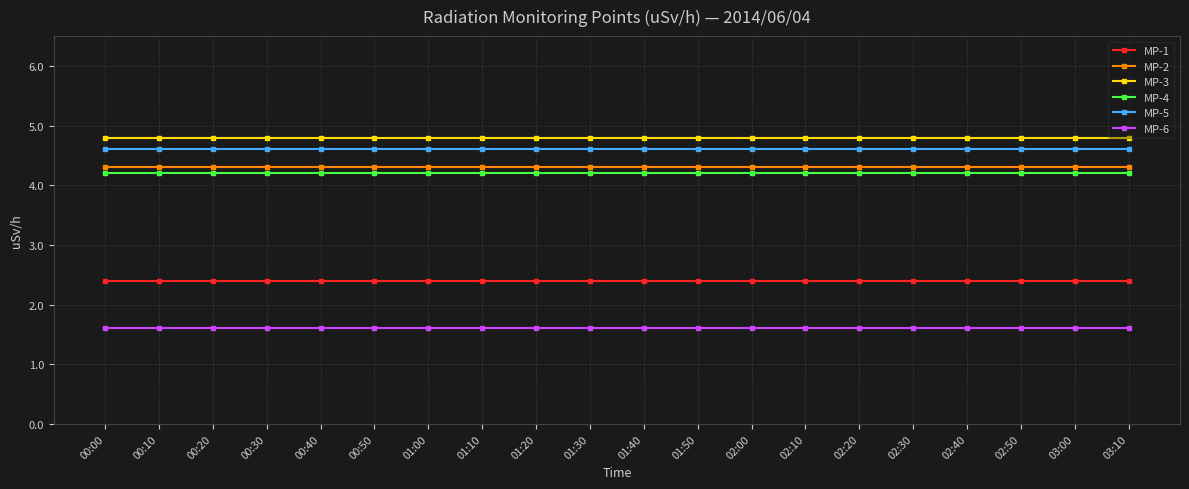

Reading left to right, what are all the values shown in this chart?

MP-1: 00:00=2.4	00:10=2.4	00:20=2.4	00:30=2.4	00:40=2.4	00:50=2.4	01:00=2.4	01:10=2.4	01:20=2.4	01:30=2.4	01:40=2.4	01:50=2.4	02:00=2.4	02:10=2.4	02:20=2.4	02:30=2.4	02:40=2.4	02:50=2.4	03:00=2.4	03:10=2.4
MP-2: 00:00=4.3	00:10=4.3	00:20=4.3	00:30=4.3	00:40=4.3	00:50=4.3	01:00=4.3	01:10=4.3	01:20=4.3	01:30=4.3	01:40=4.3	01:50=4.3	02:00=4.3	02:10=4.3	02:20=4.3	02:30=4.3	02:40=4.3	02:50=4.3	03:00=4.3	03:10=4.3
MP-3: 00:00=4.8	00:10=4.8	00:20=4.8	00:30=4.8	00:40=4.8	00:50=4.8	01:00=4.8	01:10=4.8	01:20=4.8	01:30=4.8	01:40=4.8	01:50=4.8	02:00=4.8	02:10=4.8	02:20=4.8	02:30=4.8	02:40=4.8	02:50=4.8	03:00=4.8	03:10=4.8
MP-4: 00:00=4.2	00:10=4.2	00:20=4.2	00:30=4.2	00:40=4.2	00:50=4.2	01:00=4.2	01:10=4.2	01:20=4.2	01:30=4.2	01:40=4.2	01:50=4.2	02:00=4.2	02:10=4.2	02:20=4.2	02:30=4.2	02:40=4.2	02:50=4.2	03:00=4.2	03:10=4.2
MP-5: 00:00=4.6	00:10=4.6	00:20=4.6	00:30=4.6	00:40=4.6	00:50=4.6	01:00=4.6	01:10=4.6	01:20=4.6	01:30=4.6	01:40=4.6	01:50=4.6	02:00=4.6	02:10=4.6	02:20=4.6	02:30=4.6	02:40=4.6	02:50=4.6	03:00=4.6	03:10=4.6
MP-6: 00:00=1.6	00:10=1.6	00:20=1.6	00:30=1.6	00:40=1.6	00:50=1.6	01:00=1.6	01:10=1.6	01:20=1.6	01:30=1.6	01:40=1.6	01:50=1.6	02:00=1.6	02:10=1.6	02:20=1.6	02:30=1.6	02:40=1.6	02:50=1.6	03:00=1.6	03:10=1.6